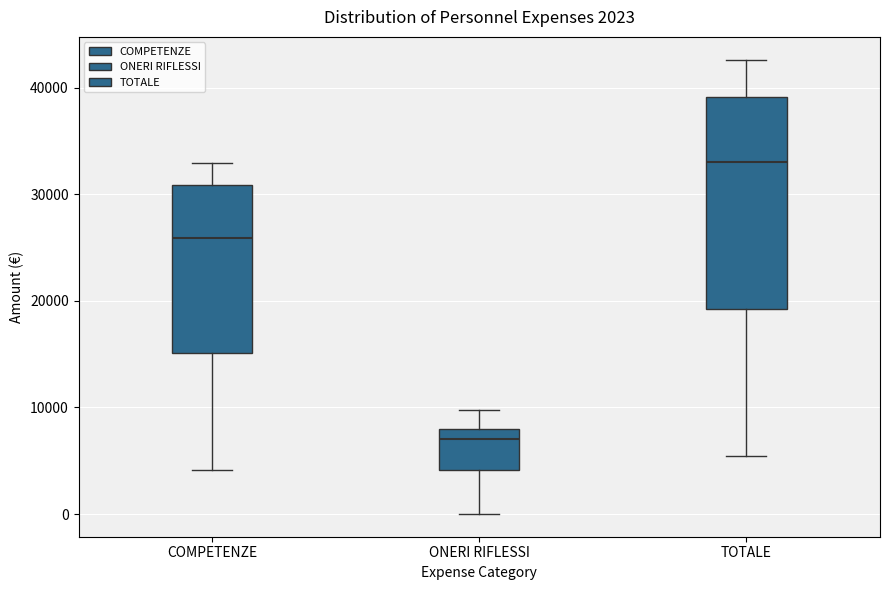

Which box has the highest median line?

TOTALE